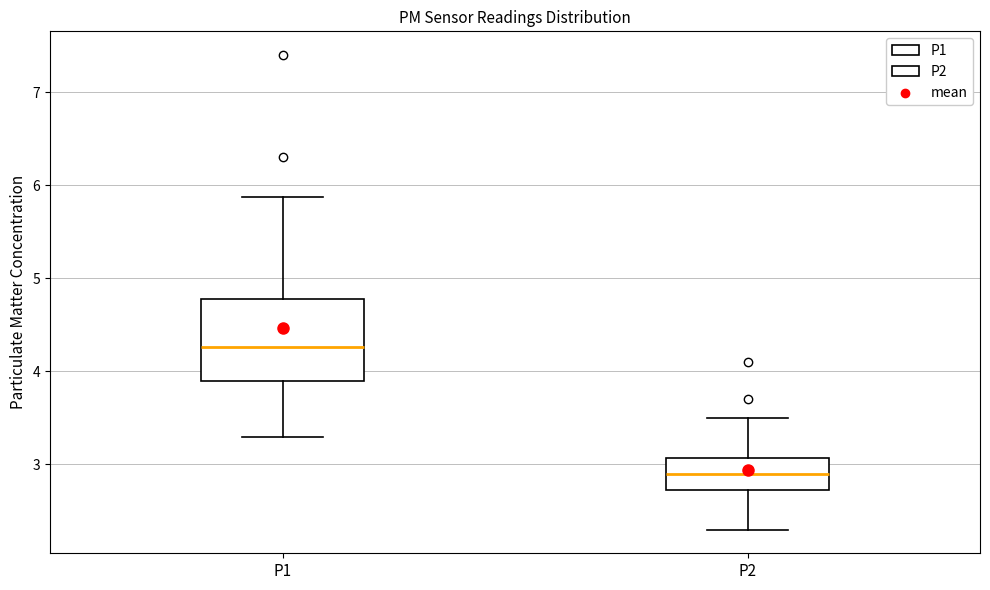

Reading left to right, read every box against the y-axis: the position of its median line, the range the box covers, and the ends of its whiskers. The values are not printed on the chart, so give them approximately, as read against the axis.

P1: median 4.3, box 3.9 to 4.8, whiskers 3.3 to 5.9
P2: median 2.9, box 2.7 to 3.1, whiskers 2.3 to 3.5